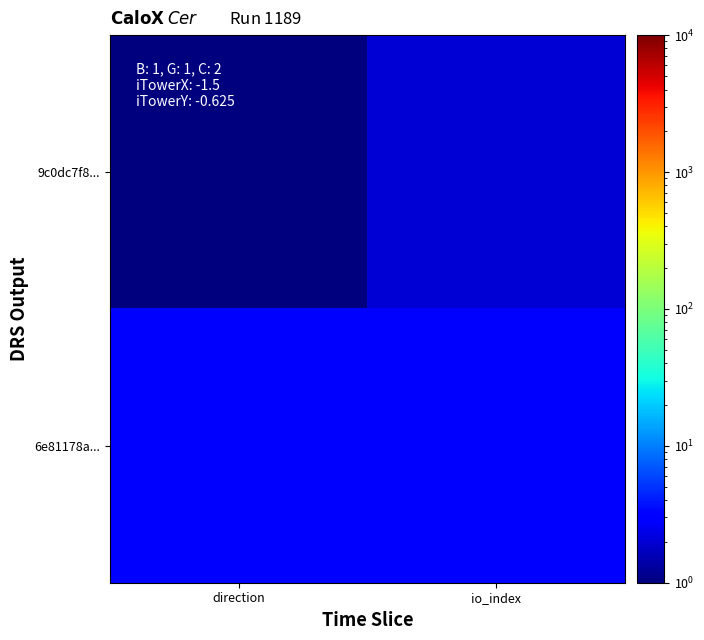

What is the spread (max minus min) of values at direction?

2